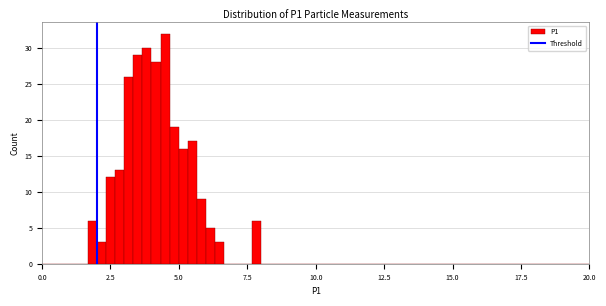

Around what value on the x-axis is the tallest bar? Give the approximate position of its centre, as read against the axis.

4.5